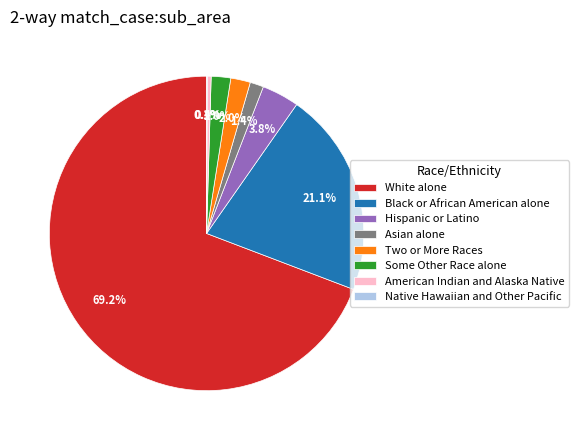

Which category has the biggest portion of the pie?

White alone